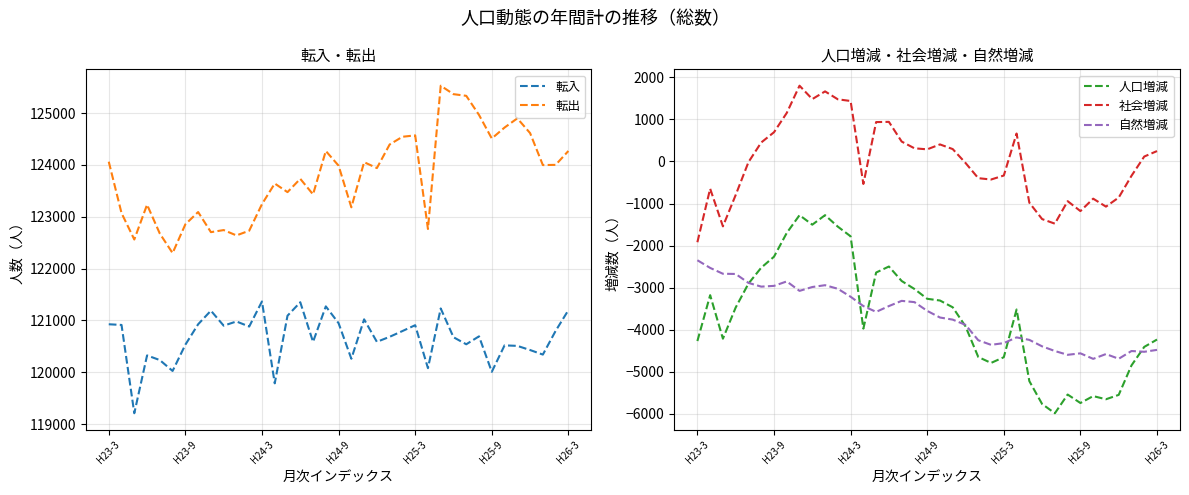

True or false: 転出 and 転入 intersect in this chart.

False